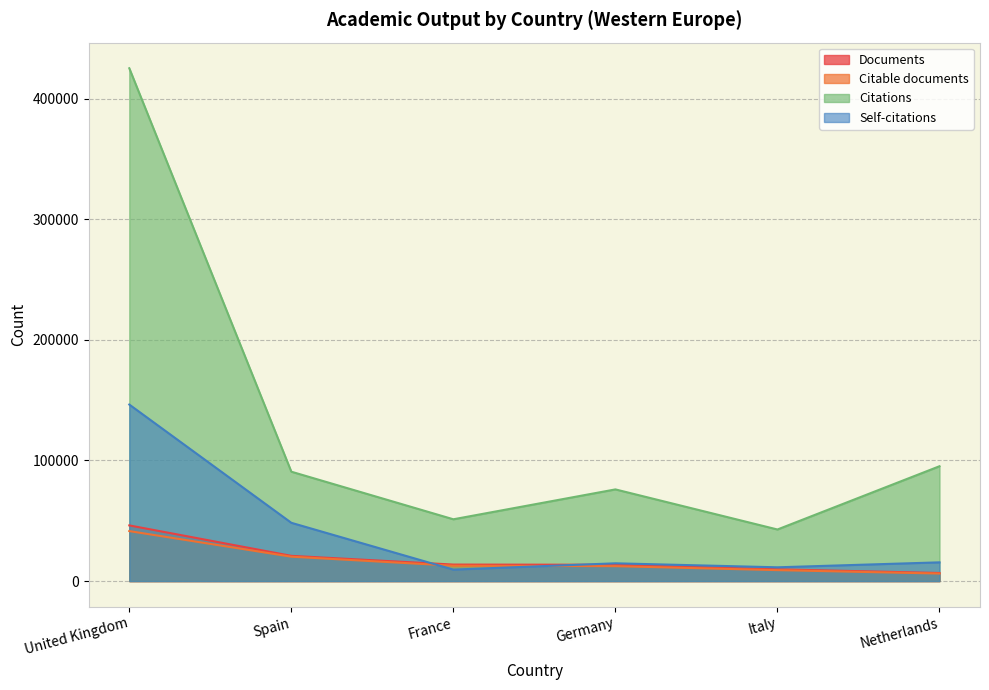

What are all the series names shown in the legend?

Documents, Citable documents, Citations, Self-citations